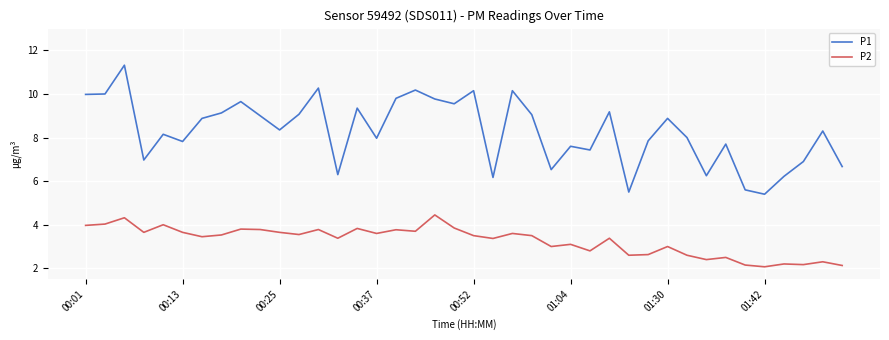

What is the difference between the maximum and minimum values in the P2 series?

2.4